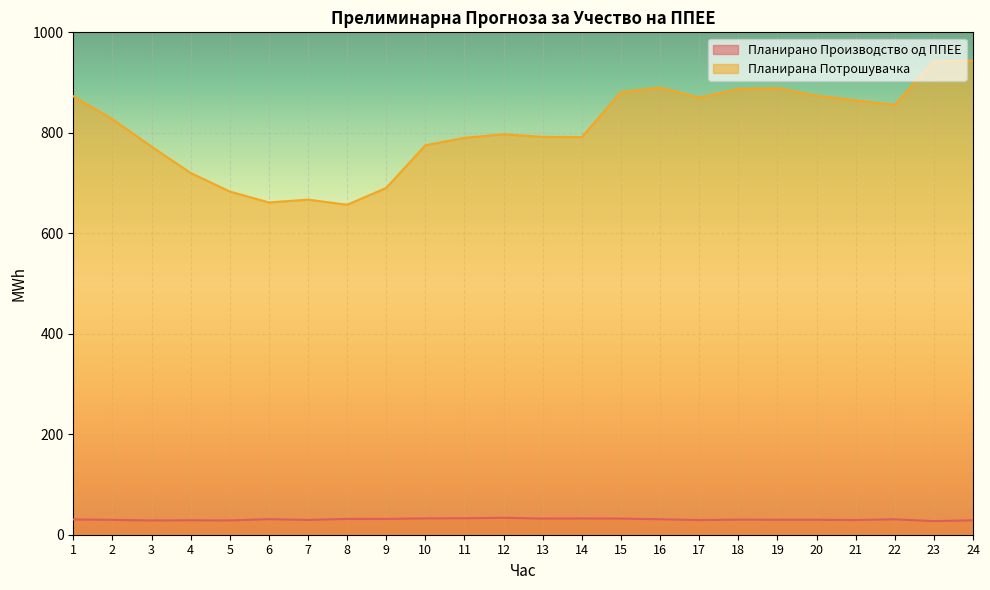

What is the value of the Планирано Производство од ППЕЕ point at the 7th from the left?

29.5